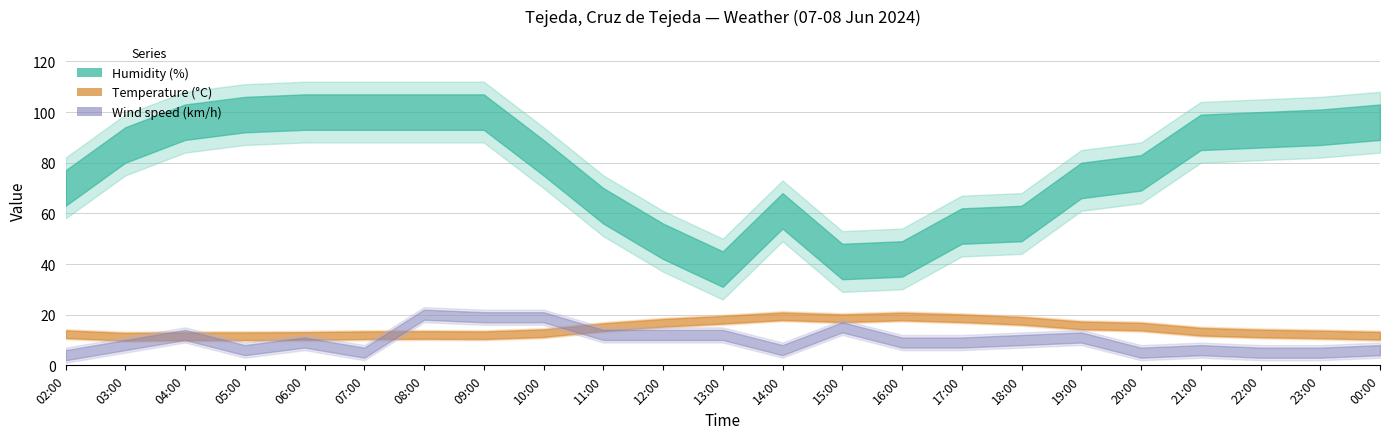

How many interior local peaks does the Wind speed (km/h) series have?

6